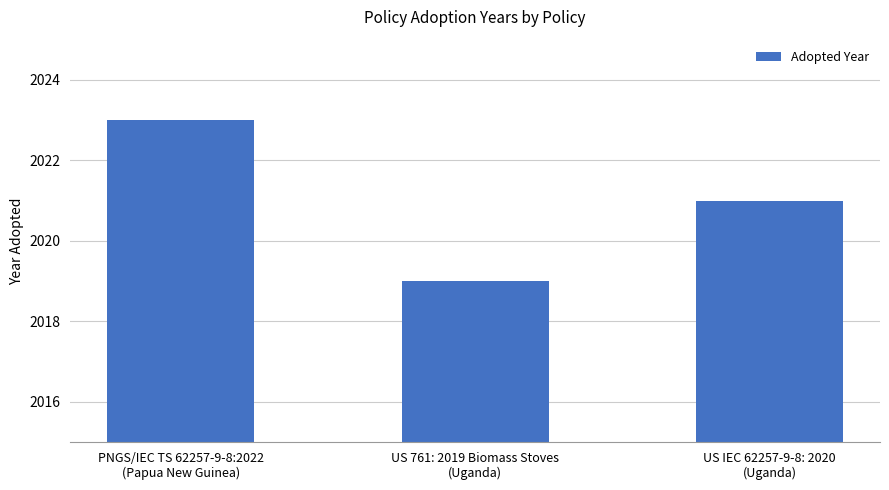

Which category has the lowest value across all series?

US 761: 2019 Biomass Stoves
(Uganda)